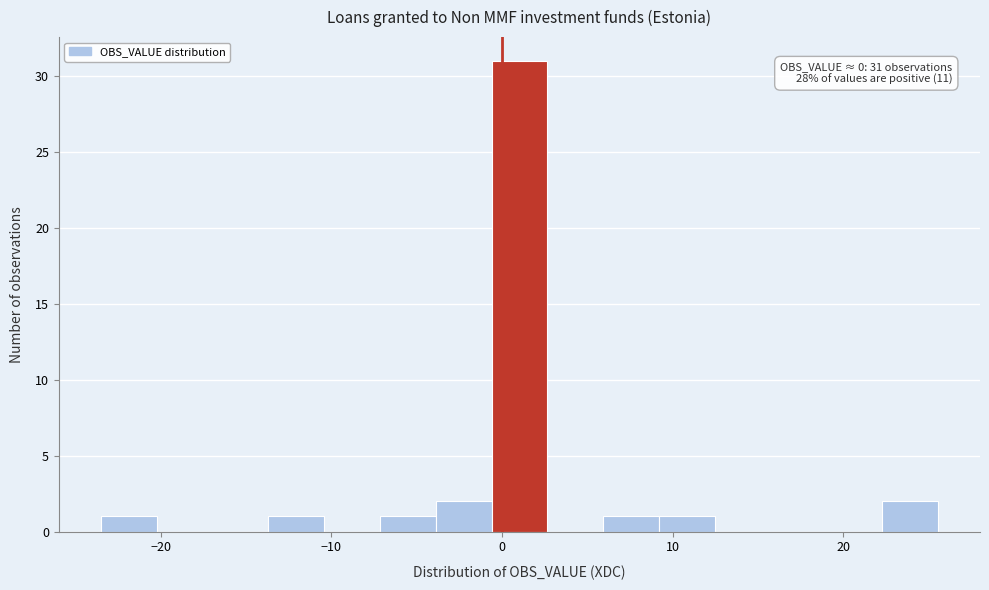

Around what value on the x-axis is the tallest bar? Give the approximate position of its centre, as read against the axis.

1